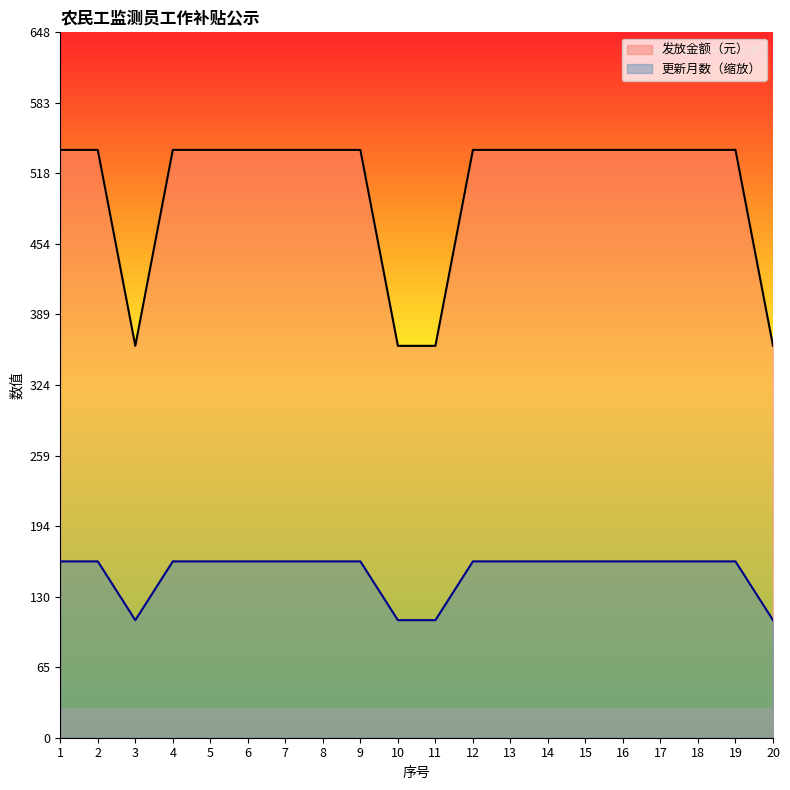

What are all the series names shown in the legend?

发放金额（元）, 更新月数（缩放）